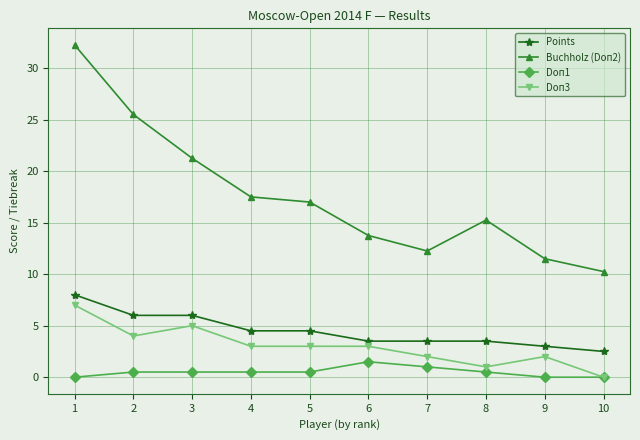

What is the sum of all Buchholz (Doп2) values?

176.5